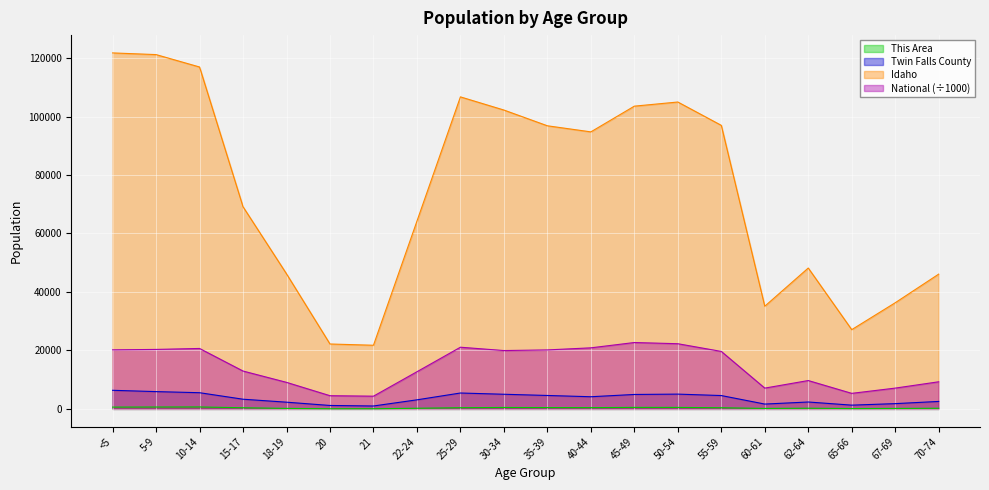

At how many categories does at least one series exceed 7648?

20